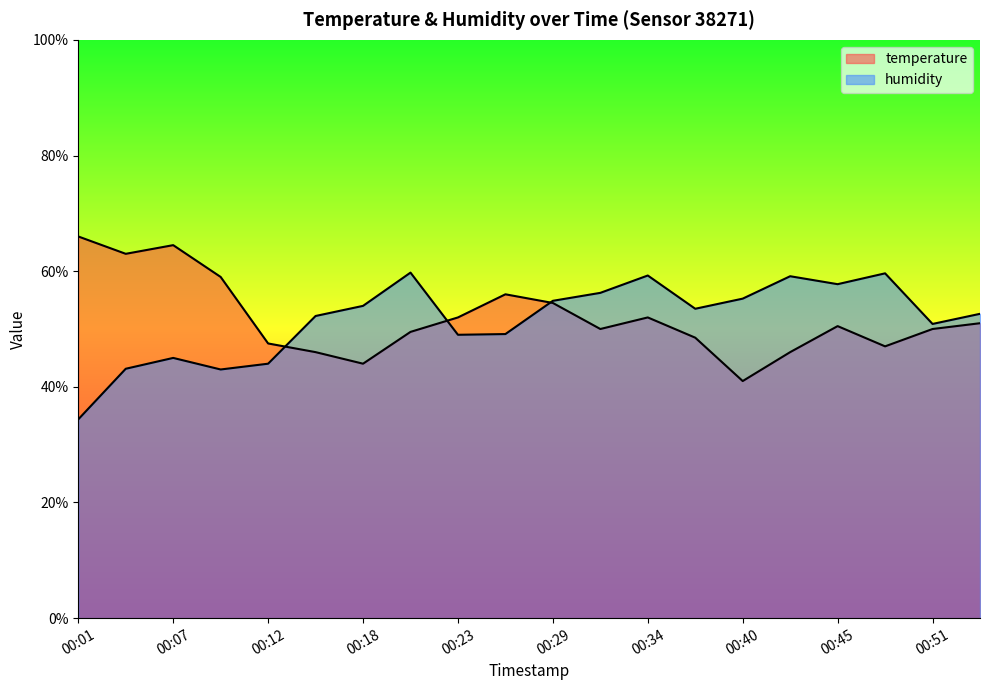

At which category is the sum across all series the highest?

00:34